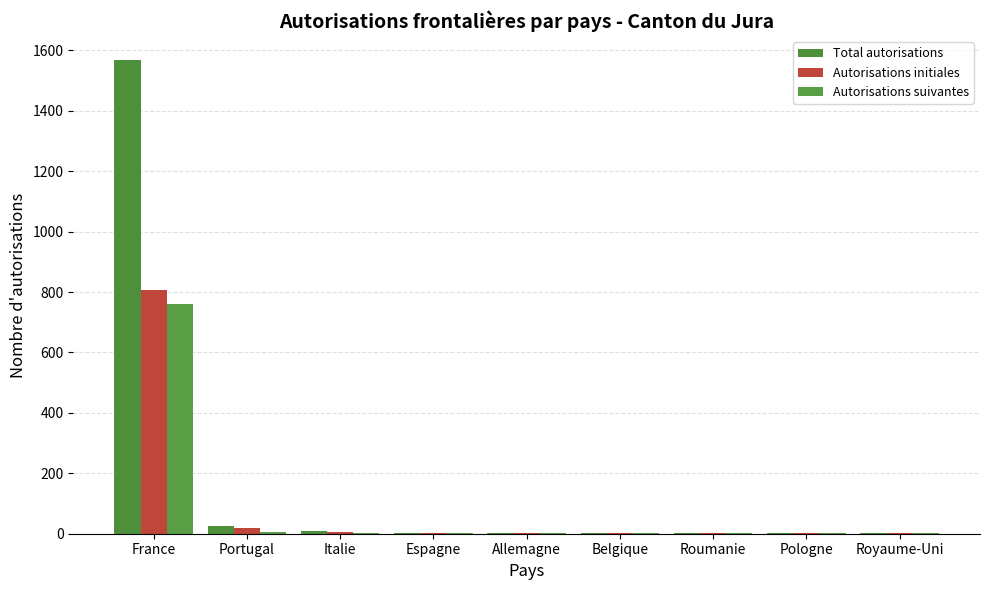

What are all the series names shown in the legend?

Total autorisations, Autorisations initiales, Autorisations suivantes